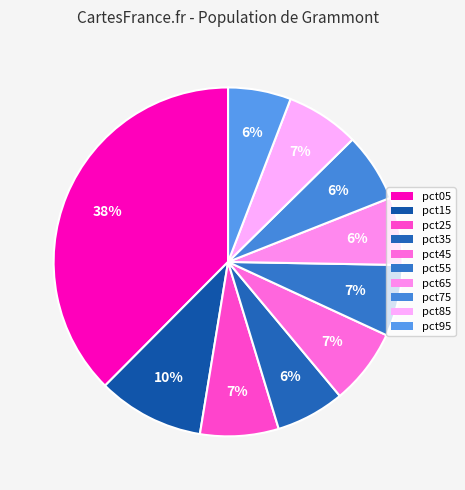

How many segments does this pie chart have?

10